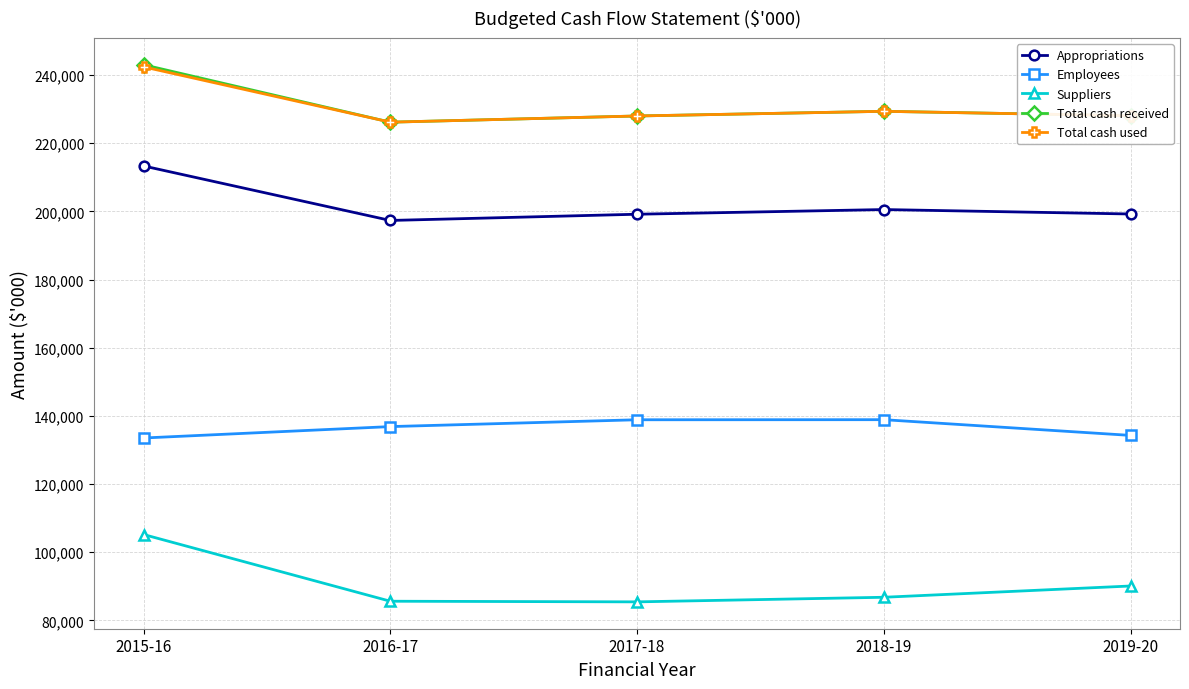

Is this an area chart (filled region under the line)?

No